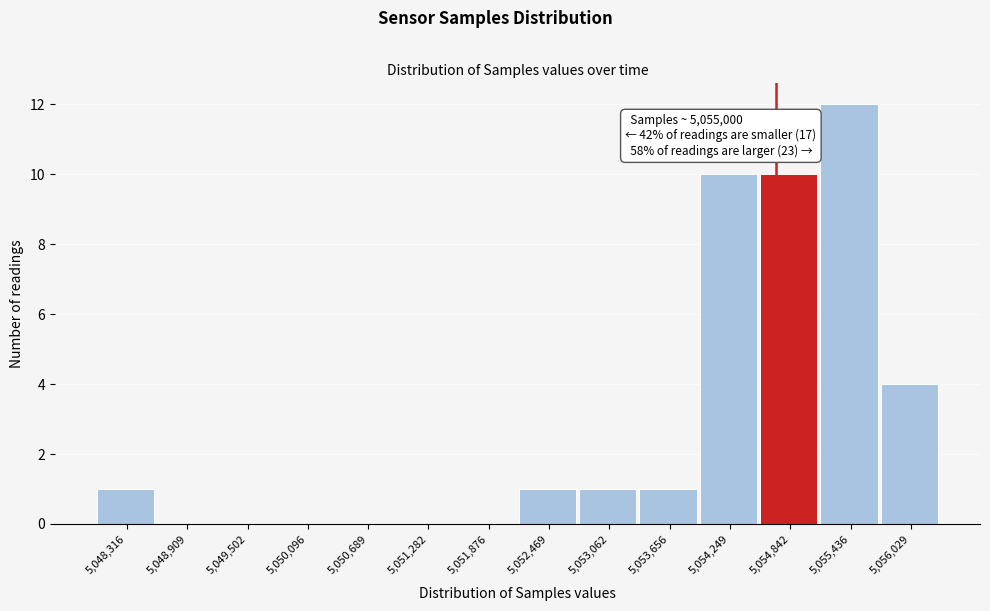

Reading left to right, what are all the values shown in this chart?

5,048,316=1	5,048,909=0	5,049,502=0	5,050,096=0	5,050,689=0	5,051,282=0	5,051,876=0	5,052,469=1	5,053,062=1	5,053,656=1	5,054,249=10	5,054,842=10	5,055,436=12	5,056,029=4